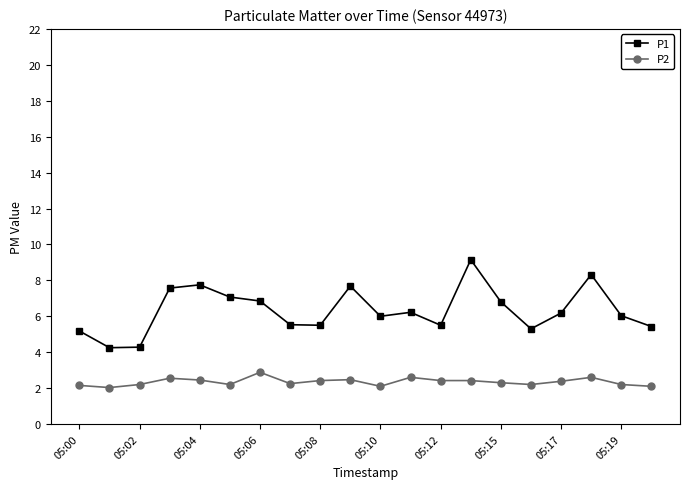

Rank the series by their maximum value, from highest to lowest.

P1, P2